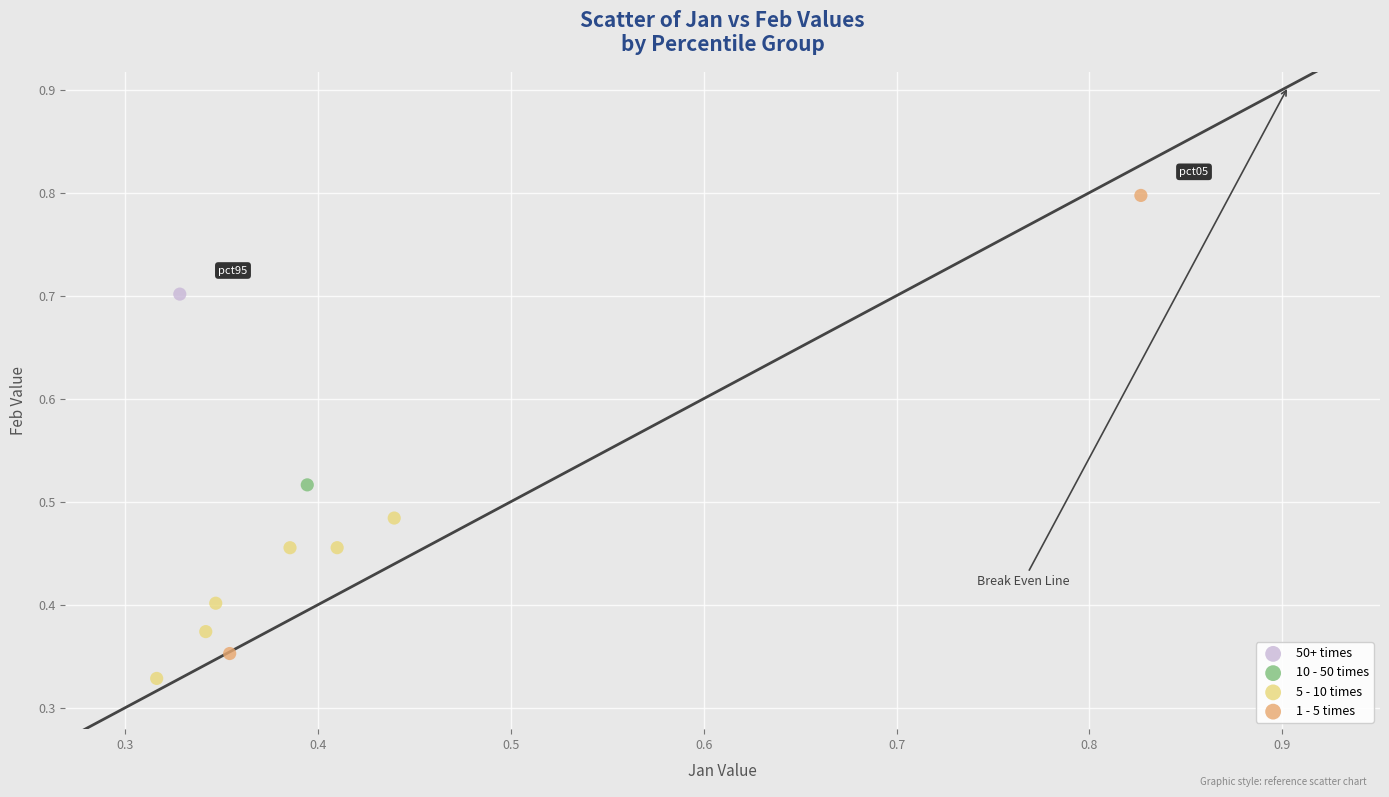

What are all the series names shown in the legend?

50+ times, 10 - 50 times, 5 - 10 times, 1 - 5 times